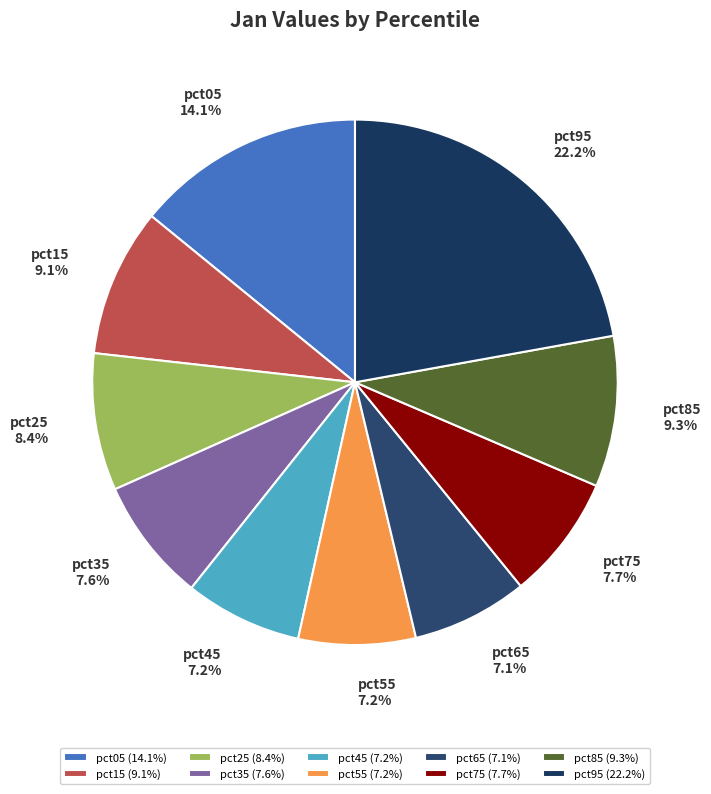

Does pct05 represent more than half of the total?

No